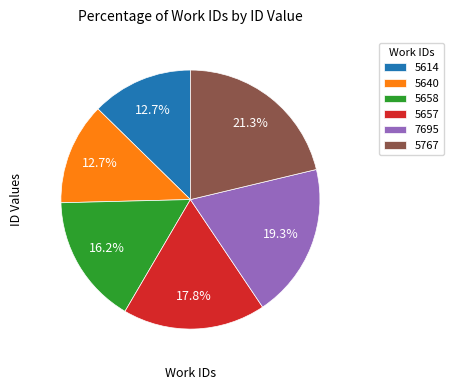

How many slices are in this pie chart?

6